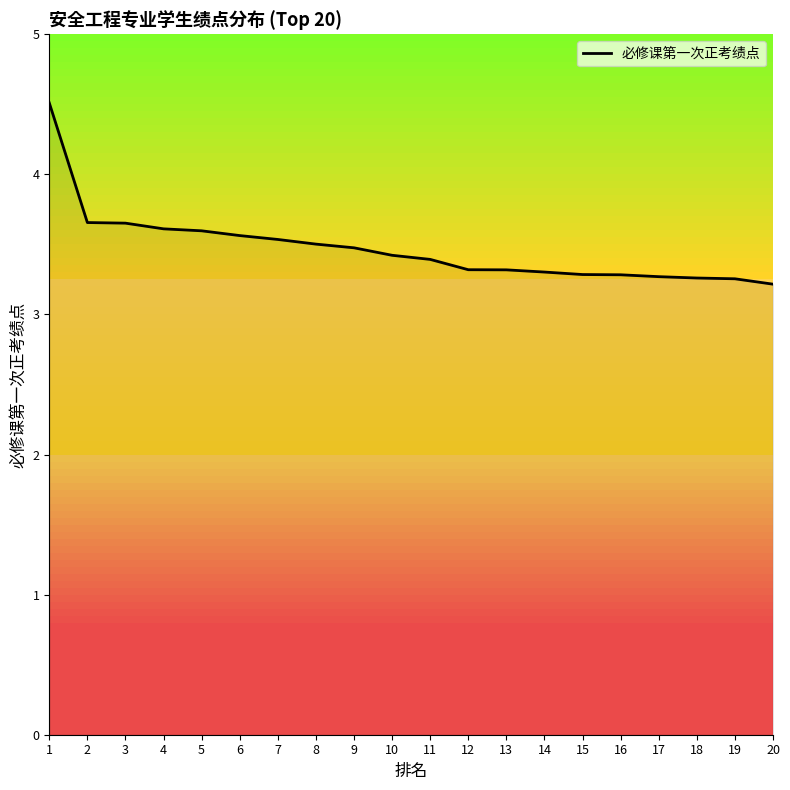

Which label corresponds to the largest value in the chart?

1